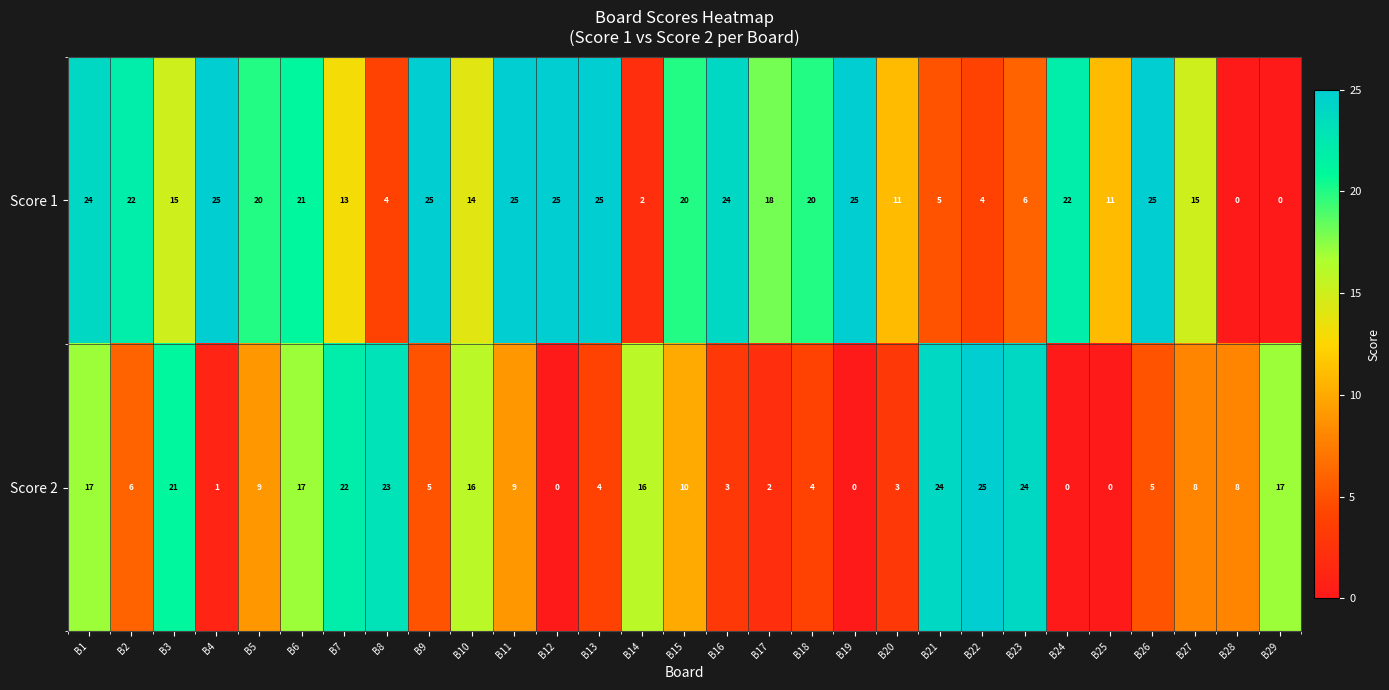

The Score 1 series shows 7 at B5. True or false?

False